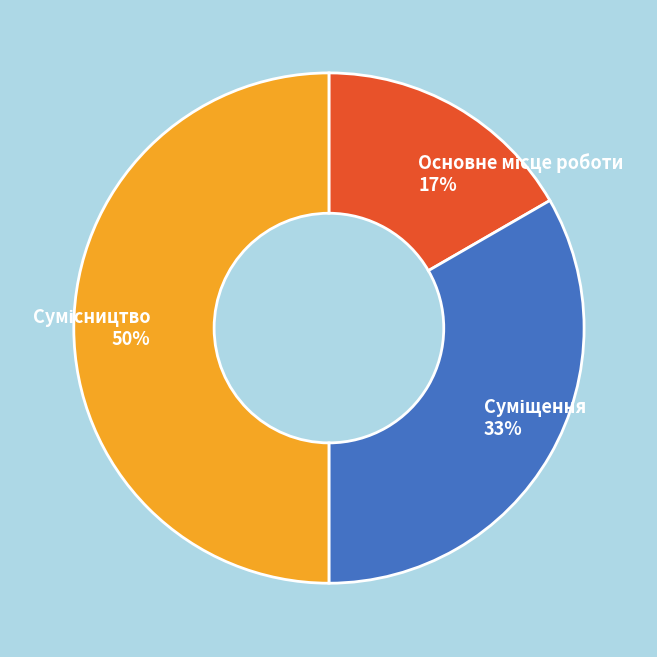

To the nearest percent, what is the difference between the largest and smallest slice percentages?

33%